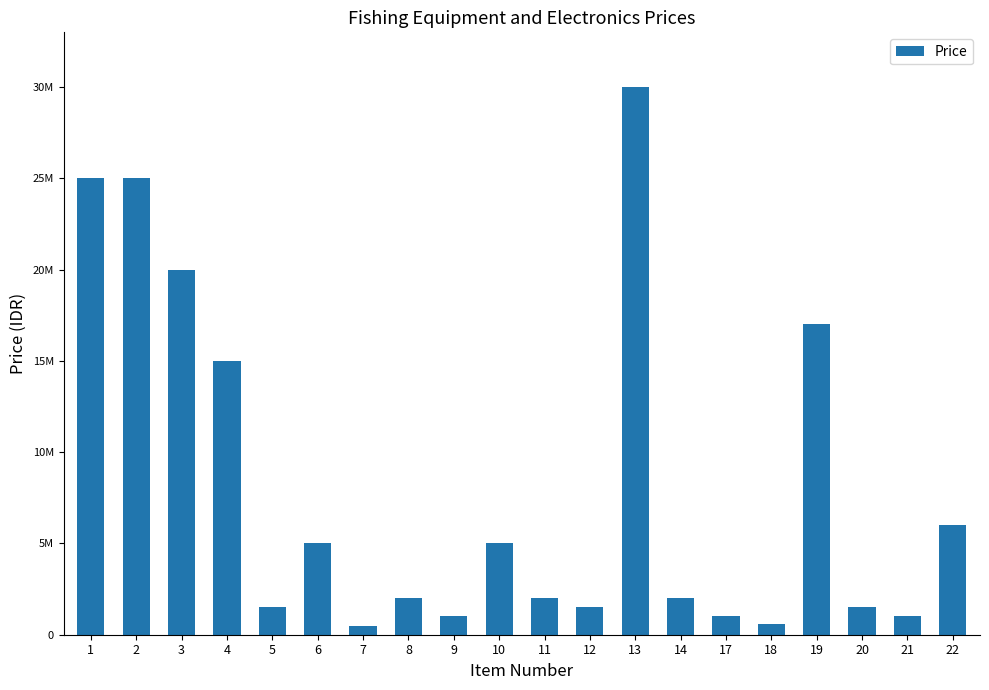

Reading left to right, what are all the values shown in this chart?

25000000	25000000	20000000	15000000	1500000	5000000	500000	2000000	1000000	5000000	2000000	1500000	30000000	2000000	1000000	600000	17000000	1500000	1000000	6000000